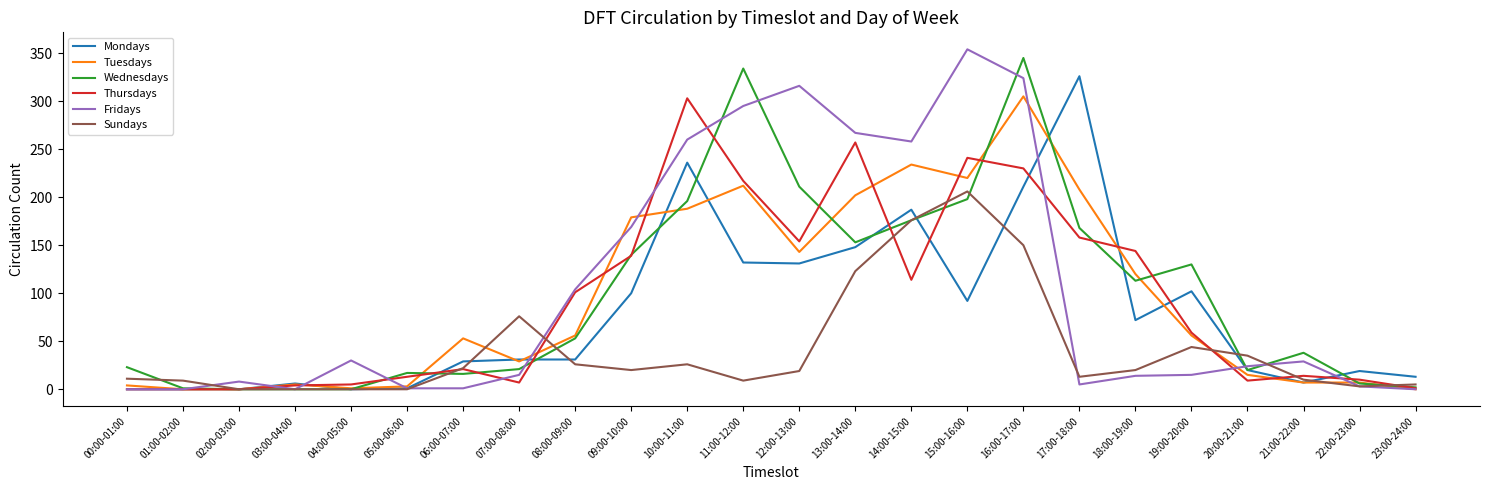

What is the maximum value shown in the chart?

354